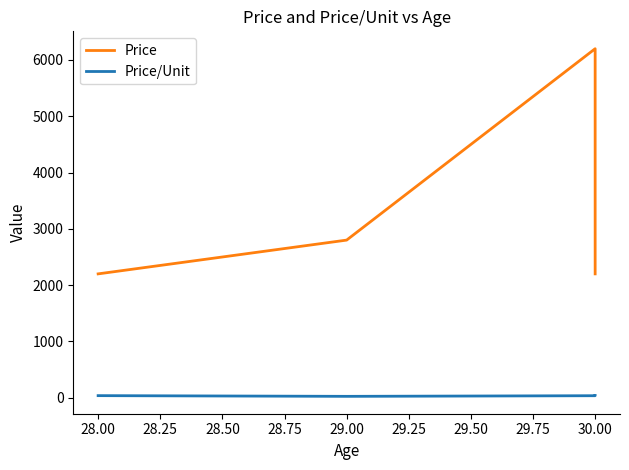

Is this an area chart (filled region under the line)?

No